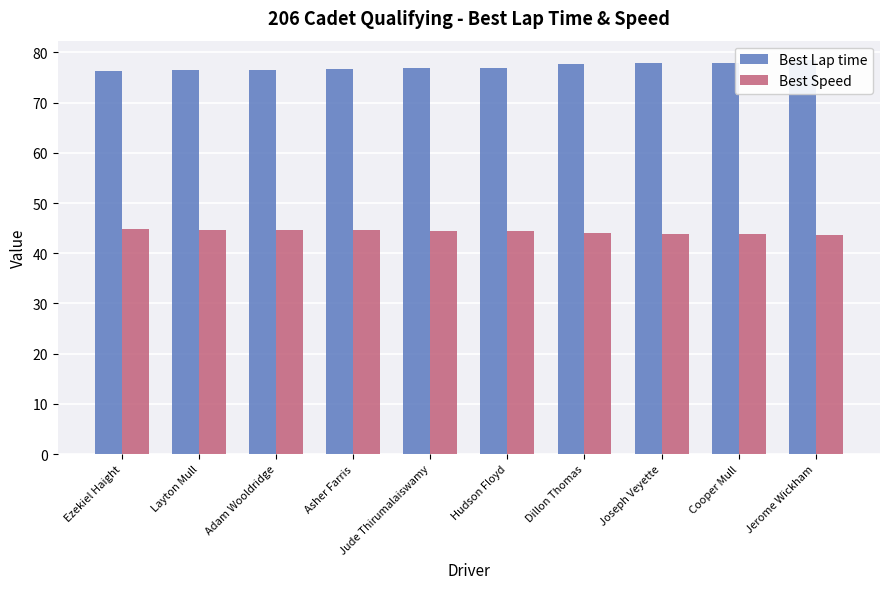

Reading left to right, transcribe all the data shown in this chart.

Best Lap time: 76.3	76.5	76.5	76.7	76.8	76.9	77.7	77.9	78.0	78.4
Best Speed: 44.8	44.7	44.7	44.6	44.5	44.5	44.0	43.9	43.8	43.6